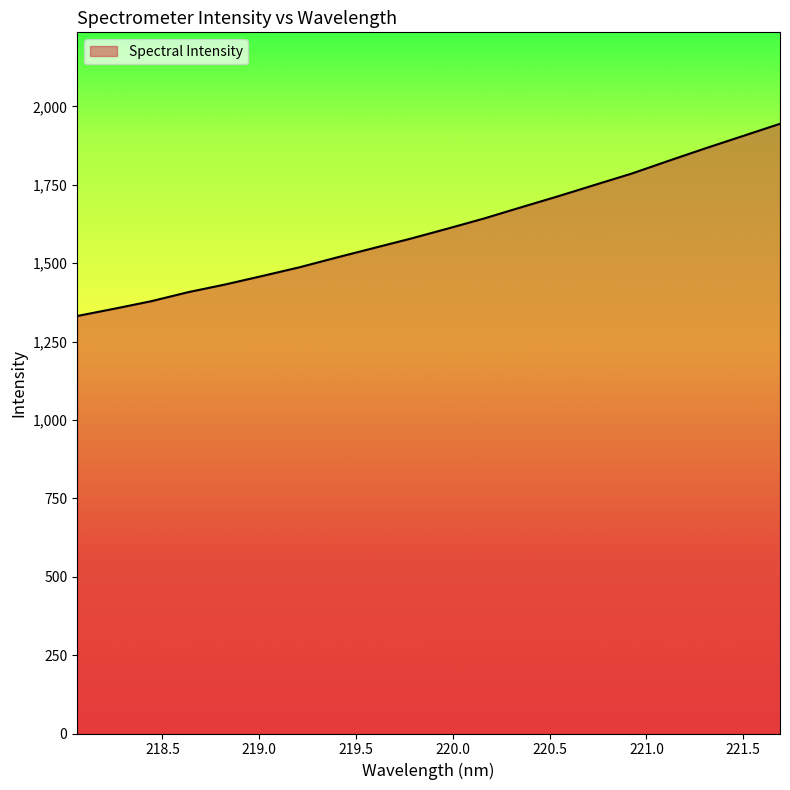

What is the greatest value displayed?

1944.7